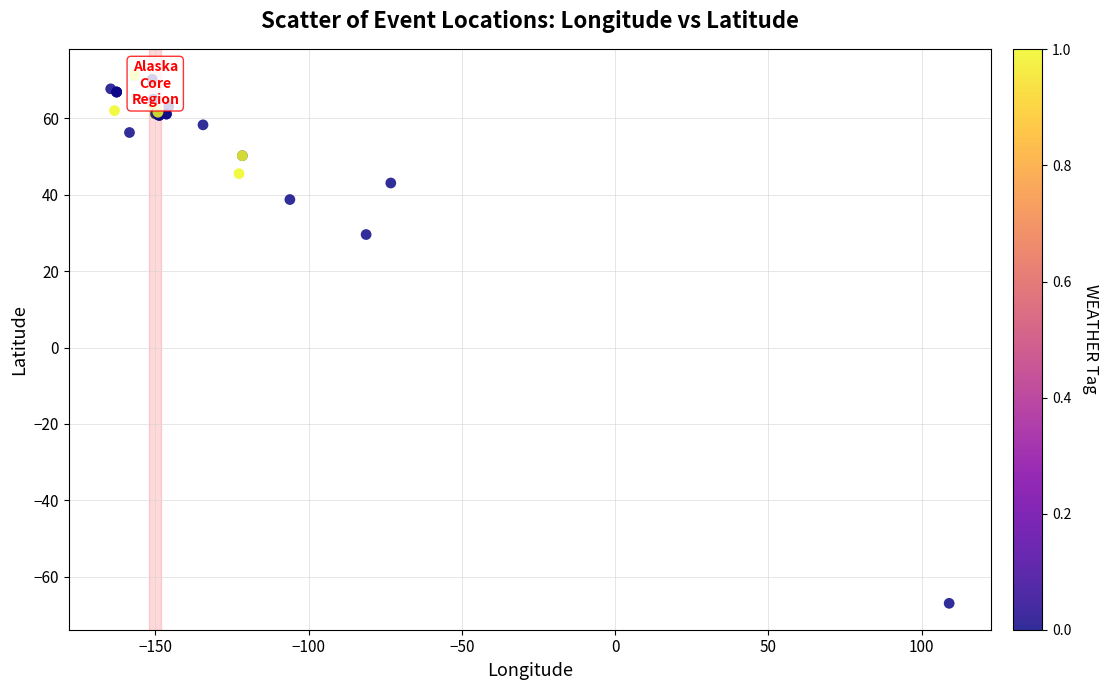

What Y value in the scatter plot is closest to 2?

29.6